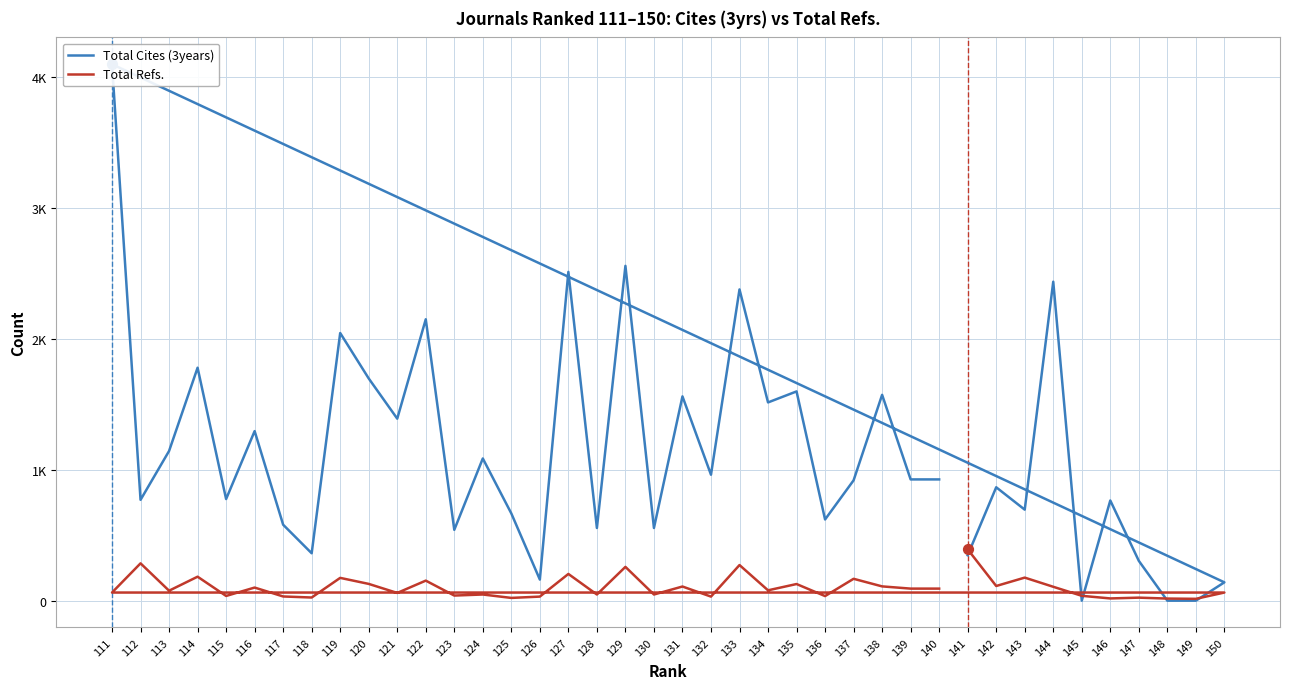

What are all the series names shown in the legend?

Total Cites (3years), Total Refs.